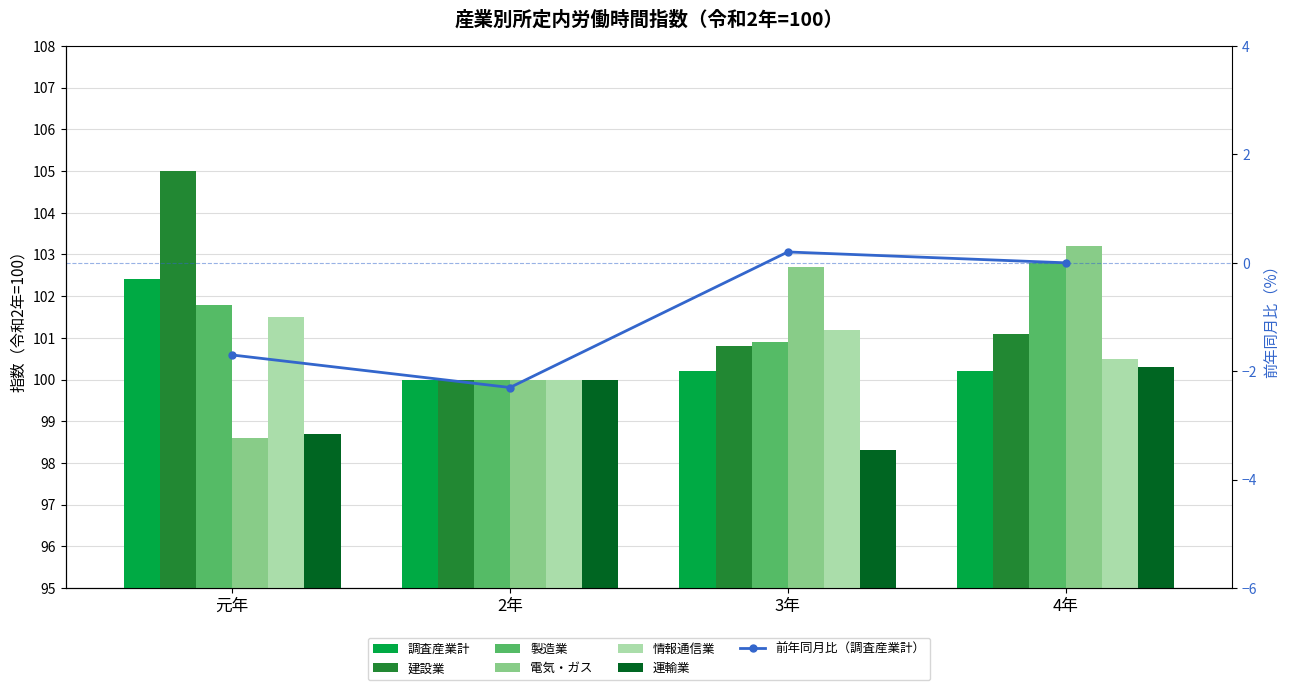

What is the difference between the maximum and minimum values in the 情報通信業 series?

1.5